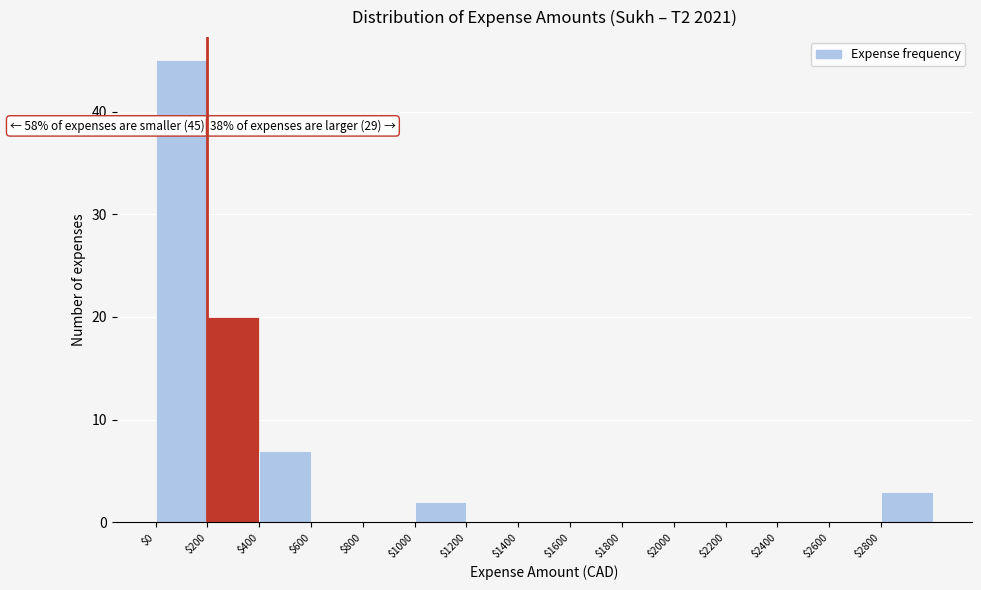

Which range on the x-axis has the tallest bar?

0 to 200